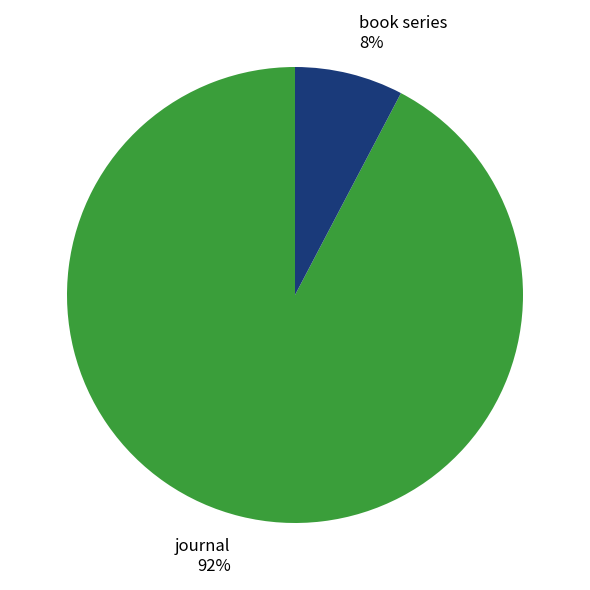

Which category has the biggest portion of the pie?

journal